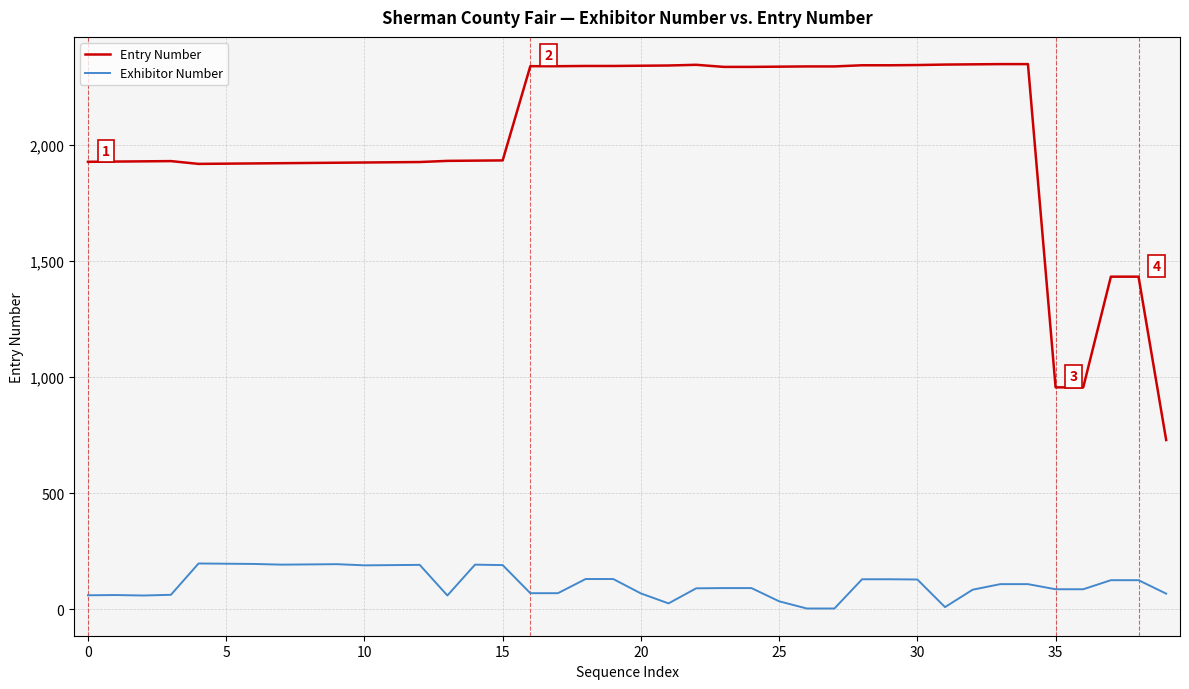

True or false: Exhibitor Number and Entry Number intersect in this chart.

False